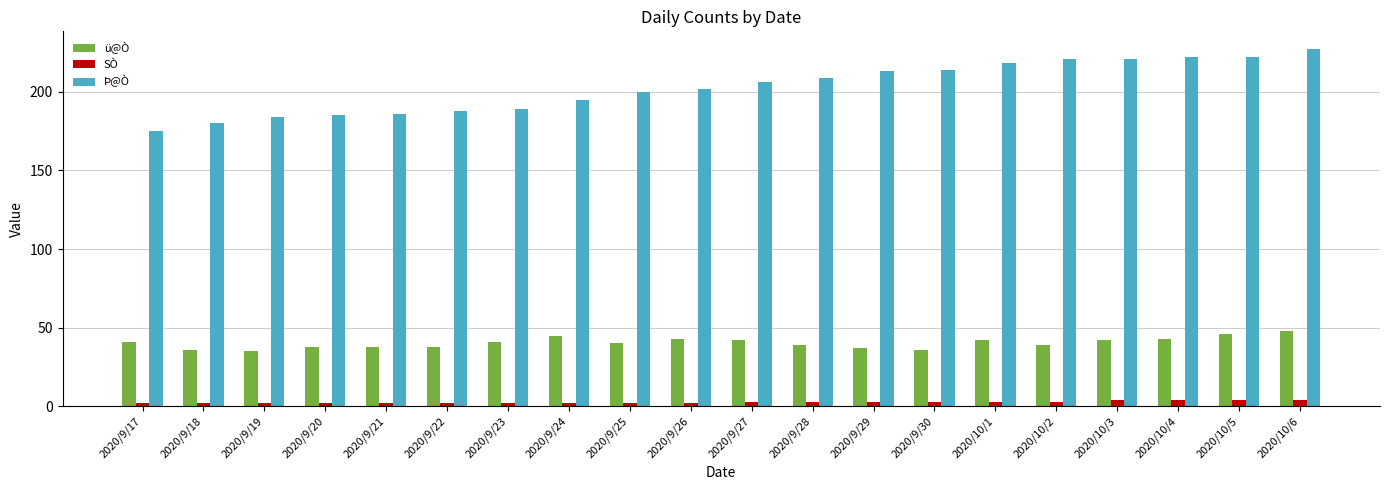

Which series has the largest total across all categories?

Þ@Ò